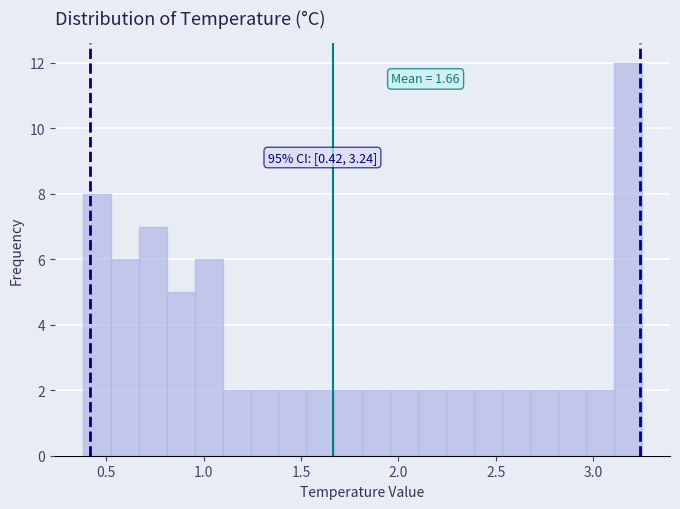

Read against the x-axis, roughly where is the centre of the tallest bar?

3.20